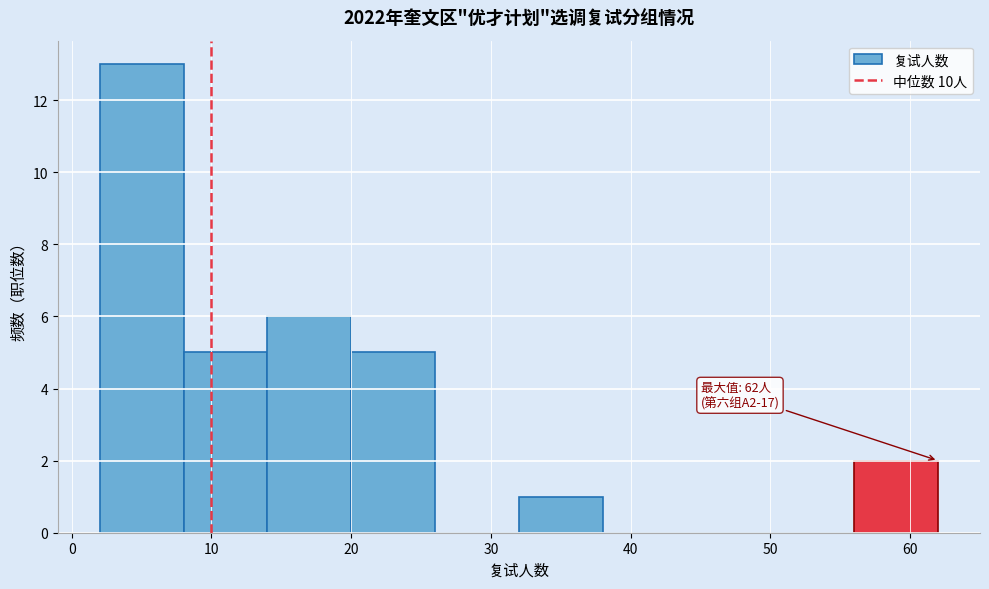

Which range on the x-axis has the tallest bar?

2 to 8